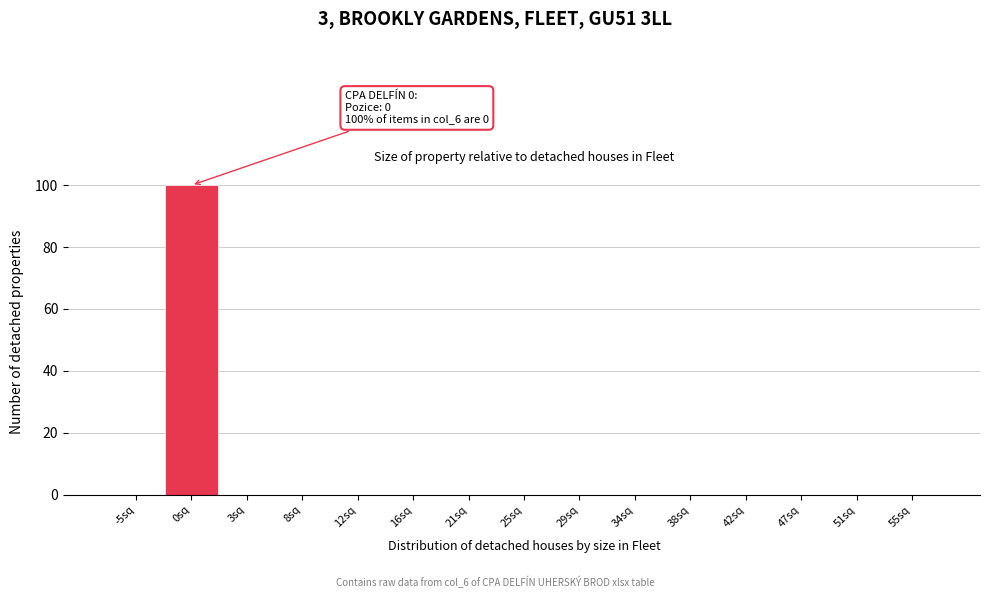

Reading left to right, extract all data points from this chart.

-5sq=0	0sq=100	3sq=0	8sq=0	12sq=0	16sq=0	21sq=0	25sq=0	29sq=0	34sq=0	38sq=0	42sq=0	47sq=0	51sq=0	55sq=0